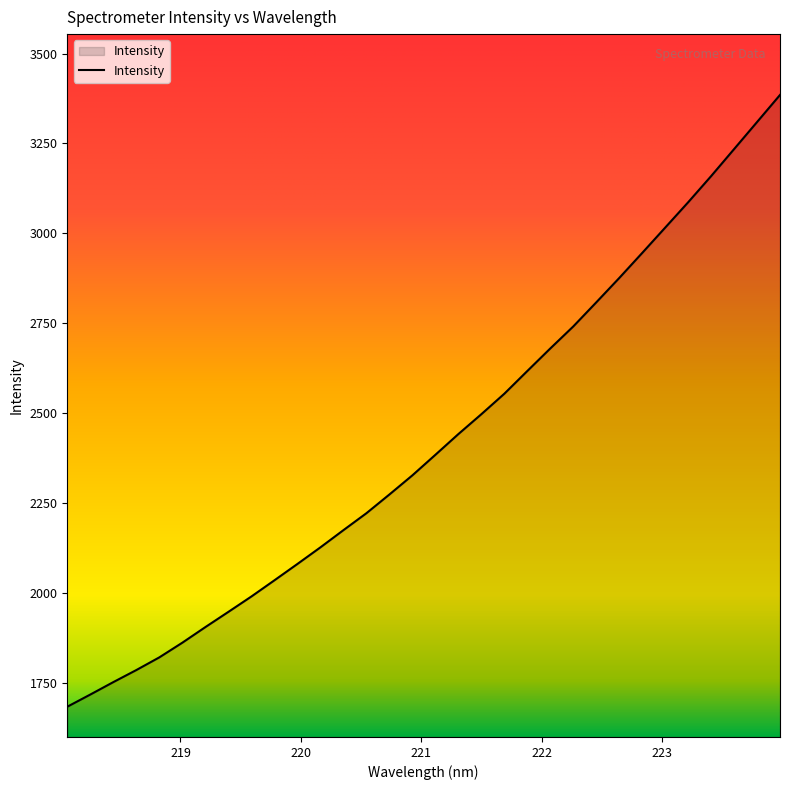

What is the smallest value displayed?

1683.1